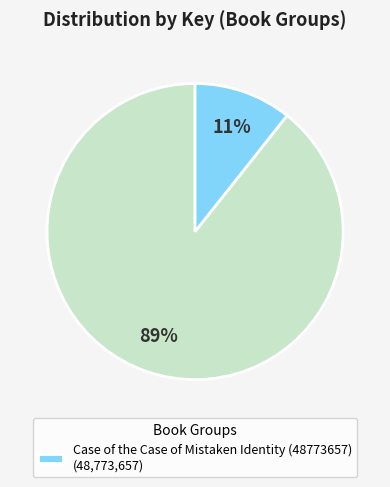

Is there a majority slice in this chart?

Yes